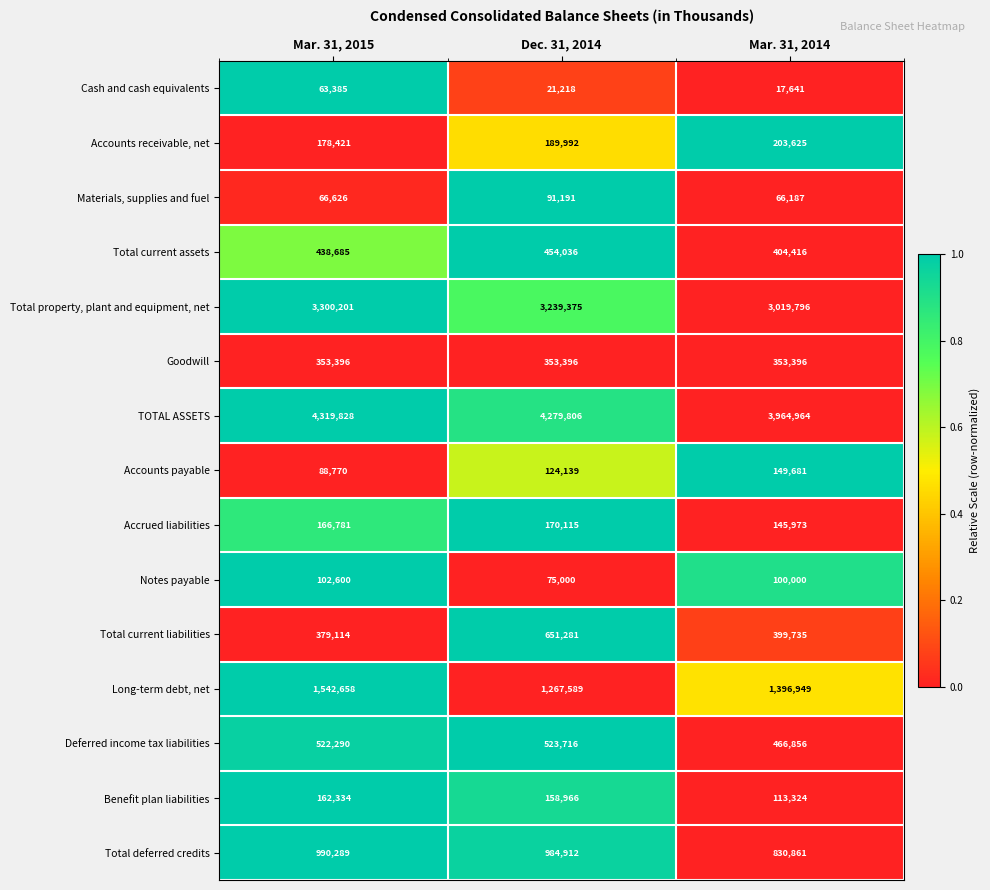

What is the approximate value of Benefit plan liabilities at Mar. 31, 2015, to the nearest 100?

162300